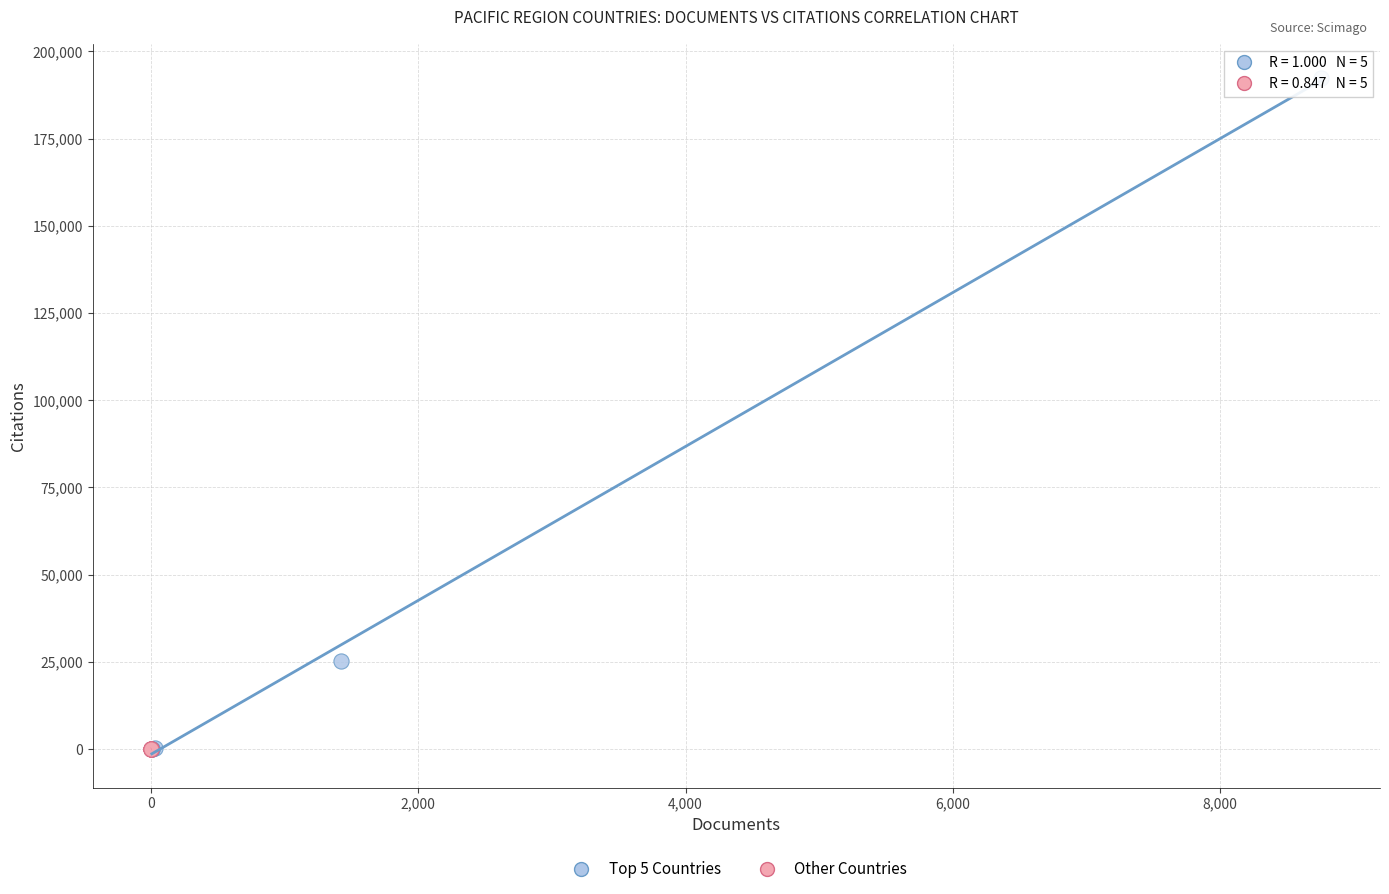

Which series reaches the maximum Y coordinate?

Top 5 Countries